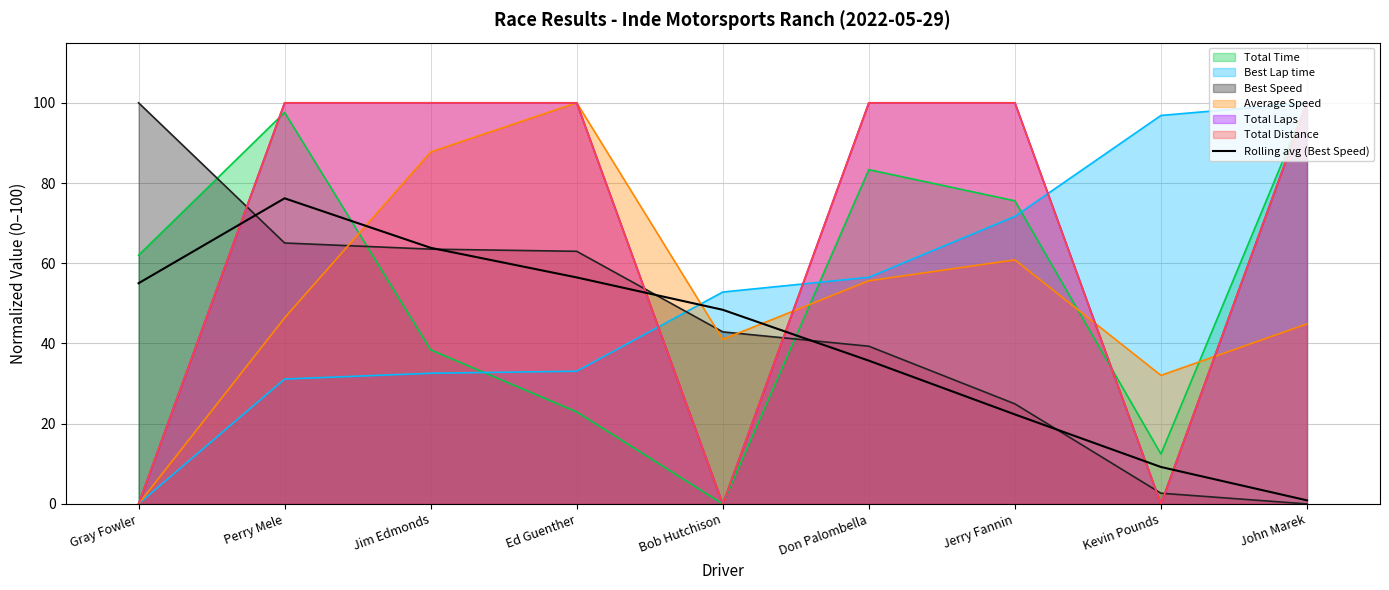

True or false: Rolling avg (Best Speed) and Best Lap time cross at least once.

True